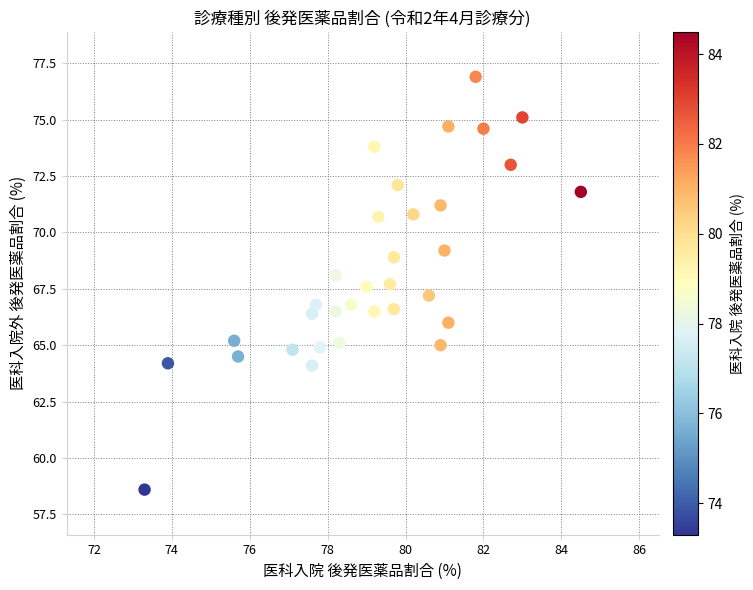

What is the range of Y values (max minus min)?

18.3